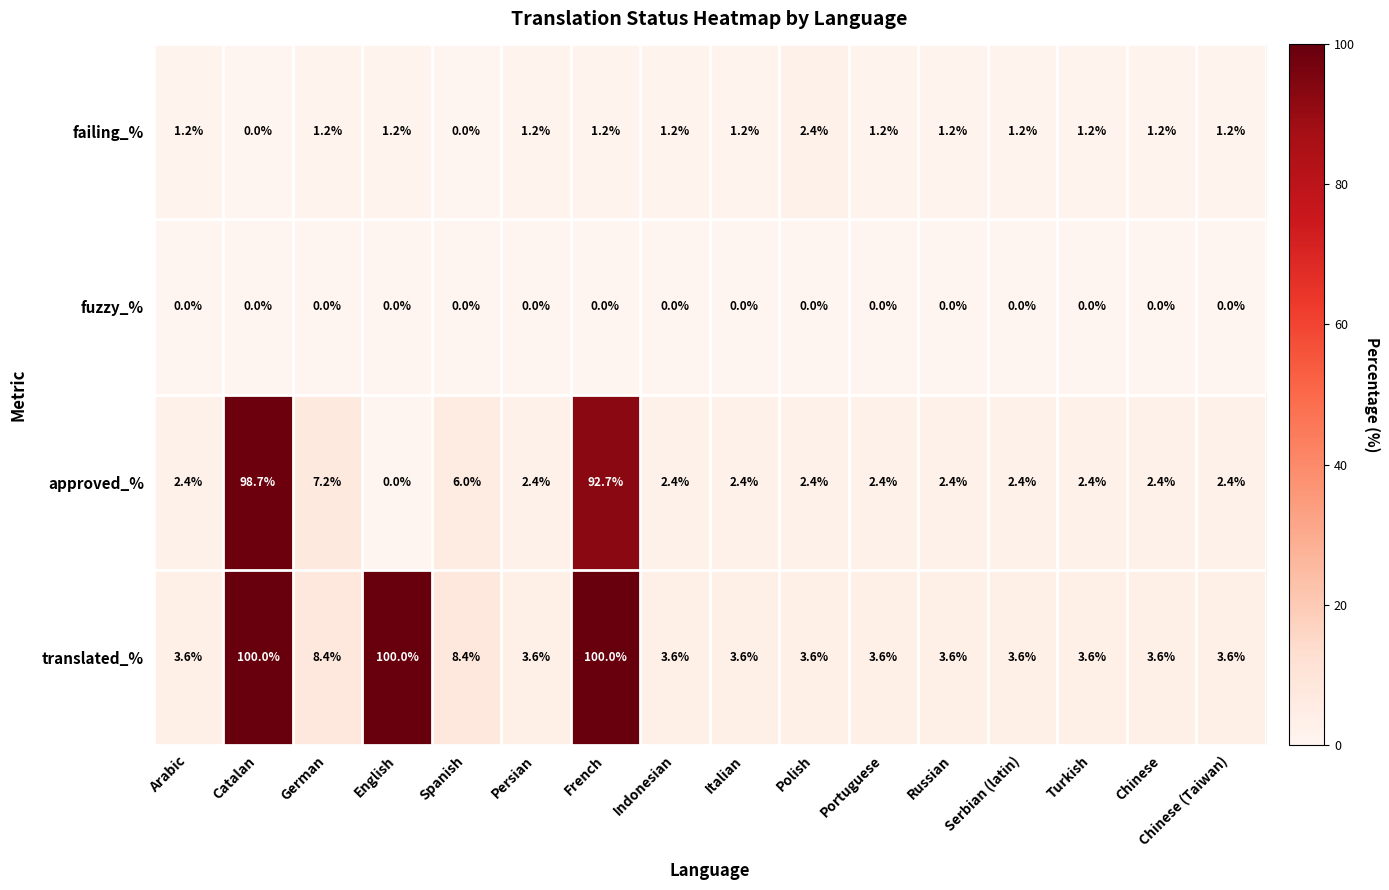

Is the value of failing_% at Turkish greater than the value of translated_% at Persian?

No